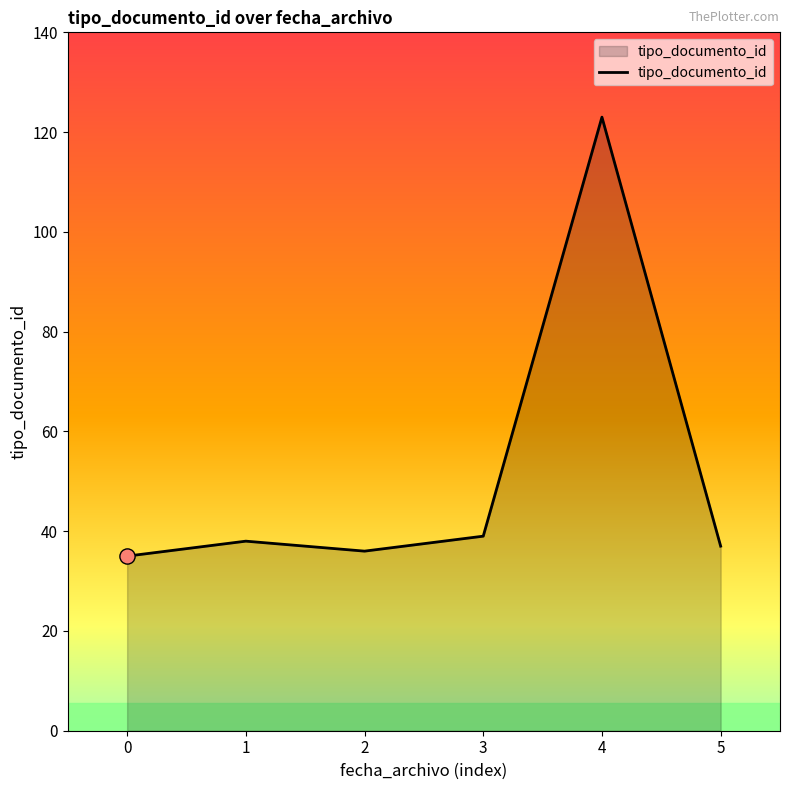

What is the change in value from 0 to 5?

+2